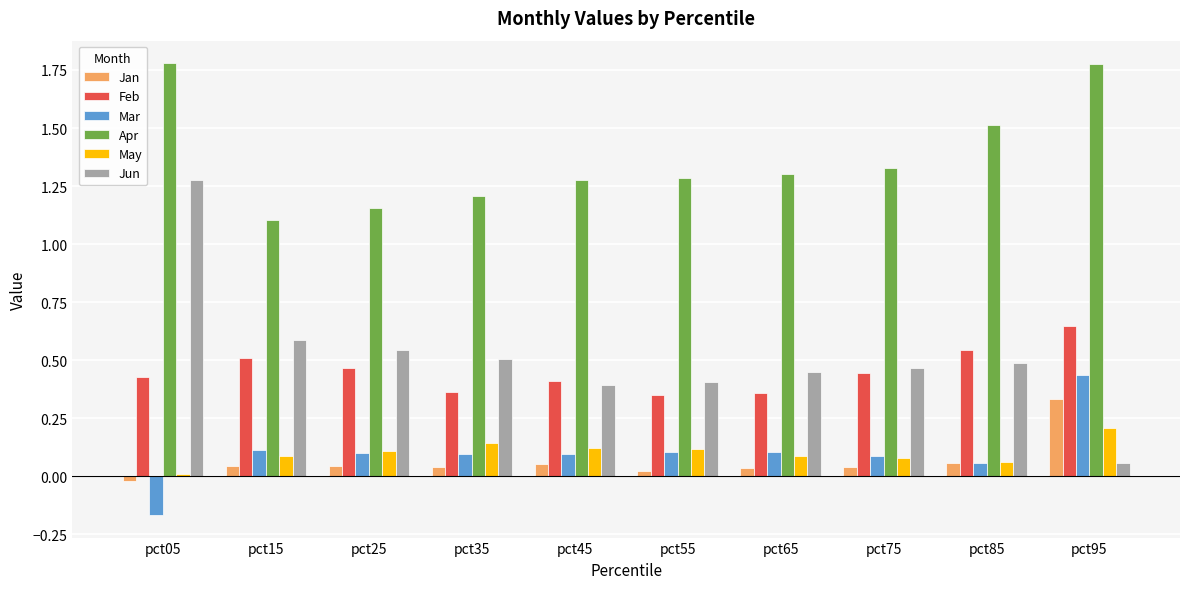

What is the difference between the maximum and minimum values in the Apr series?

0.7